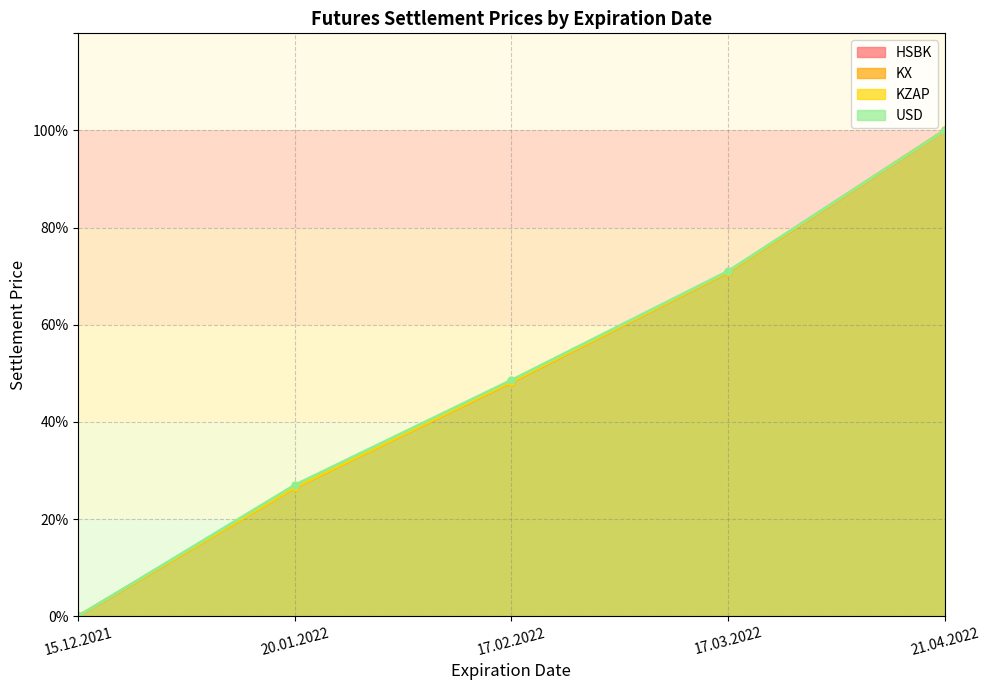

At which label is KZAP closest to 49?

17.02.2022